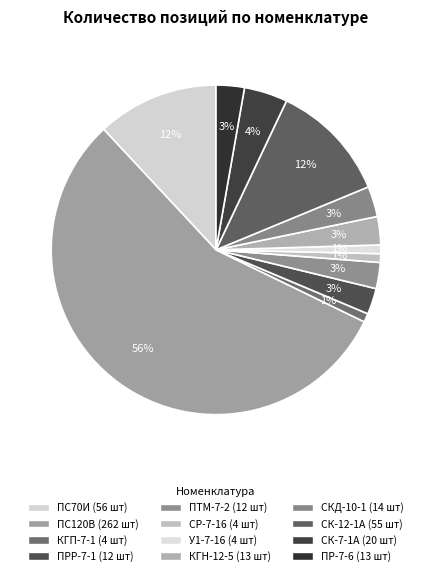

To the nearest percent, what is the difference between the largest and smallest slice percentages?

55%